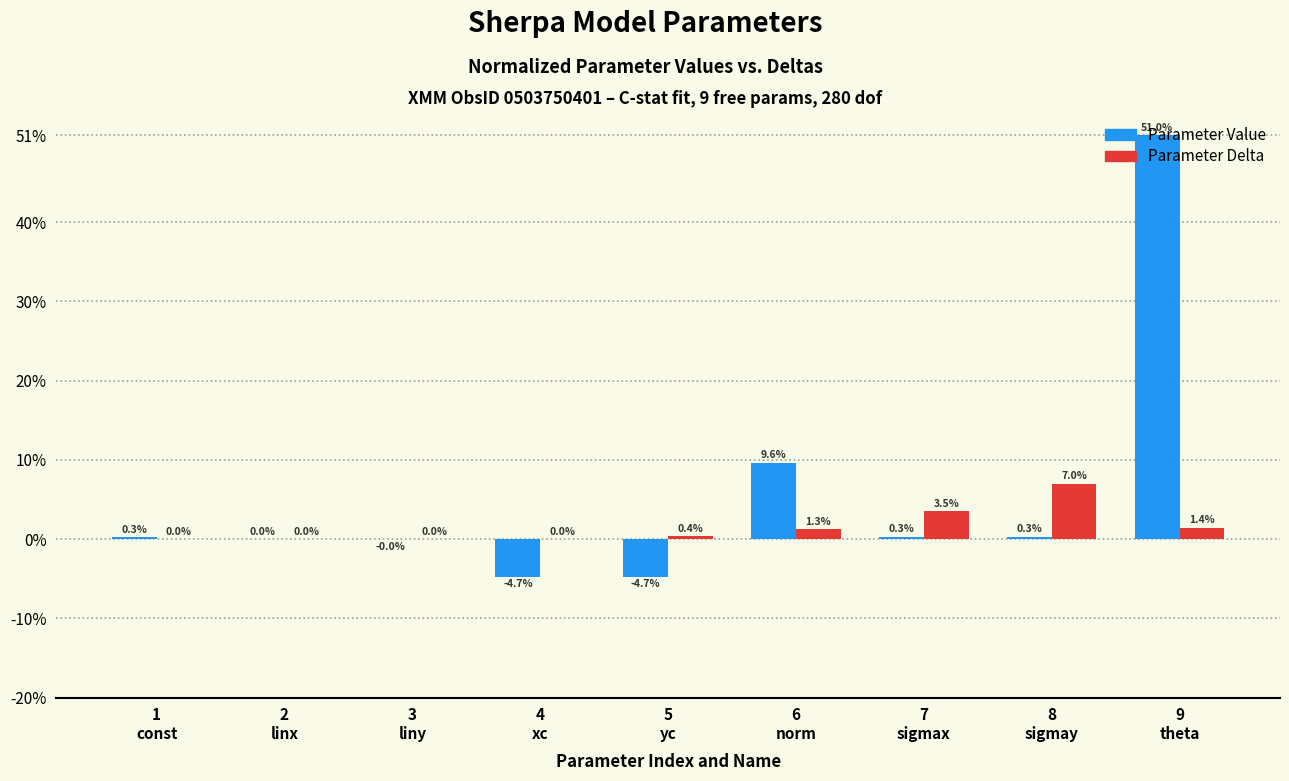

Which series has the largest total across all categories?

Parameter Value